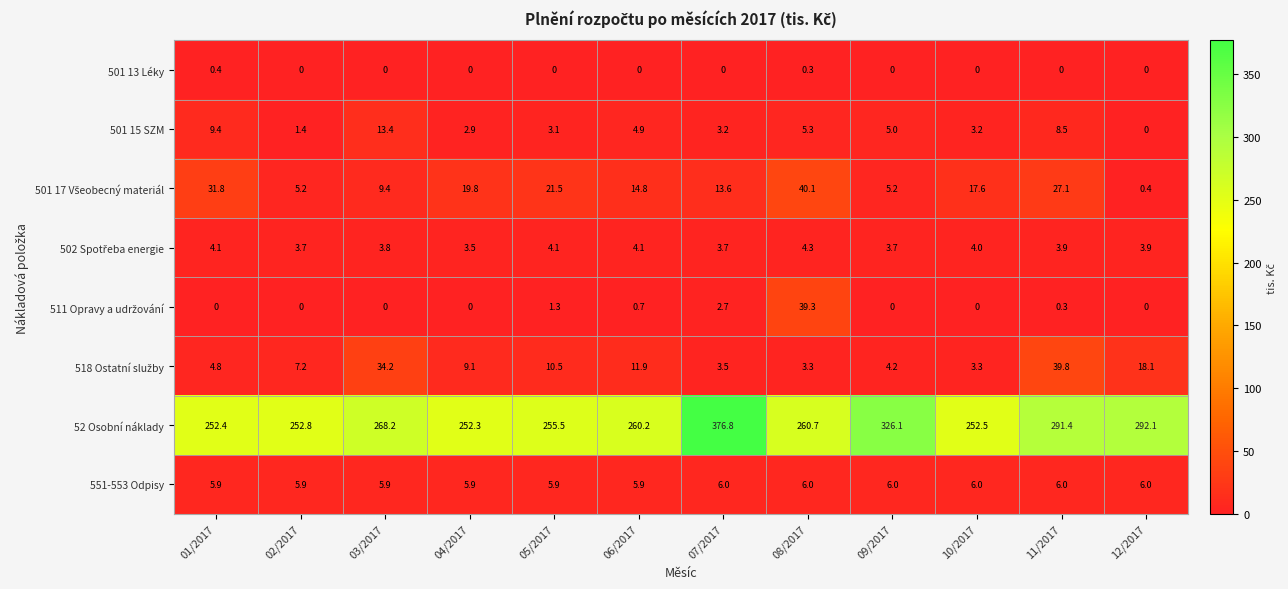

Count the number of categories in the chart.

12